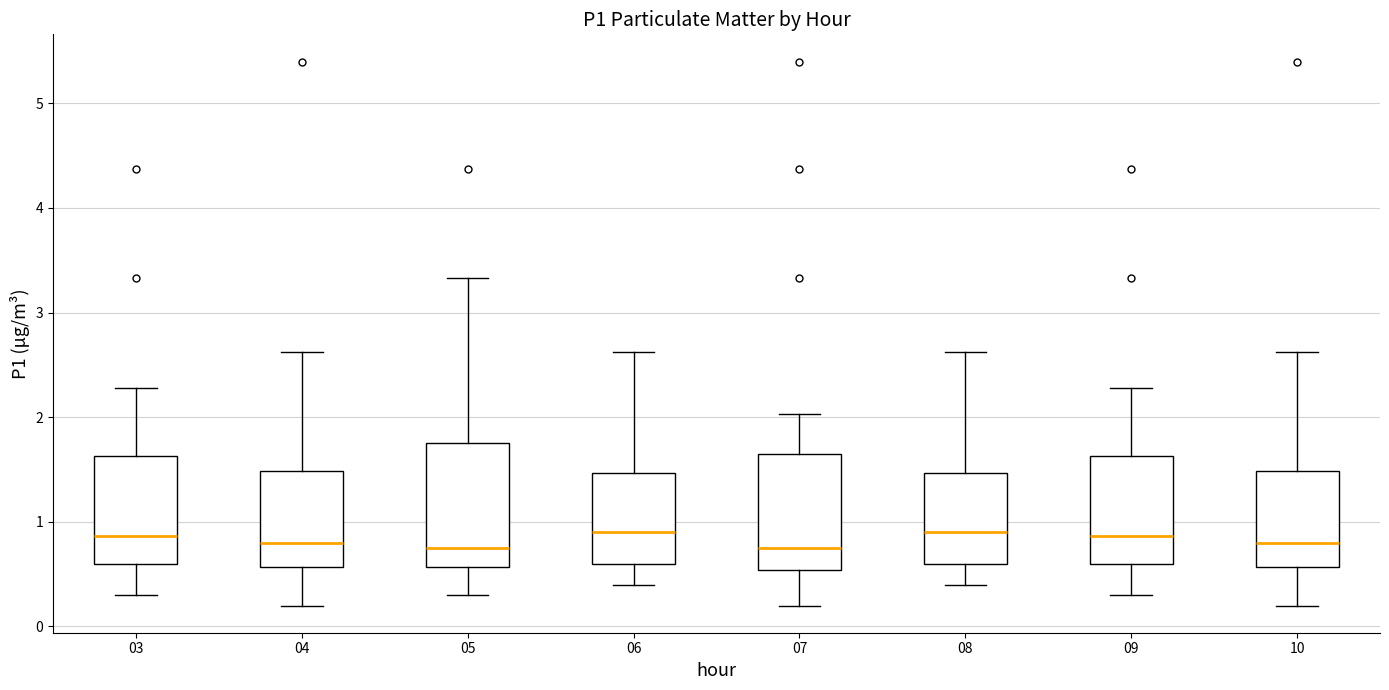

Reading left to right, read every box against the y-axis: the position of its median line, the range the box covers, and the ends of its whiskers. The values are not printed on the chart, so give them approximately, as read against the axis.

03: median 0.9, box 0.6 to 1.6, whiskers 0.3 to 2.3
04: median 0.8, box 0.6 to 1.5, whiskers 0.2 to 2.6
05: median 0.8, box 0.6 to 1.8, whiskers 0.3 to 3.3
06: median 0.9, box 0.6 to 1.5, whiskers 0.4 to 2.6
07: median 0.8, box 0.5 to 1.7, whiskers 0.2 to 2.0
08: median 0.9, box 0.6 to 1.5, whiskers 0.4 to 2.6
09: median 0.9, box 0.6 to 1.6, whiskers 0.3 to 2.3
10: median 0.8, box 0.6 to 1.5, whiskers 0.2 to 2.6